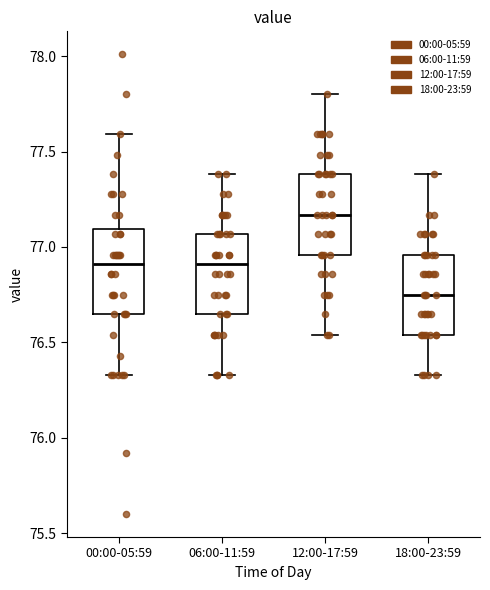

Reading left to right, read every box against the y-axis: the position of its median line, the range the box covers, and the ends of its whiskers. The values are not printed on the chart, so give them approximately, as read against the axis.

00:00-05:59: median 76.90, box 76.65 to 77.10, whiskers 76.35 to 77.60
06:00-11:59: median 76.90, box 76.65 to 77.05, whiskers 76.35 to 77.40
12:00-17:59: median 77.15, box 76.95 to 77.40, whiskers 76.55 to 77.80
18:00-23:59: median 76.75, box 76.55 to 76.95, whiskers 76.35 to 77.40